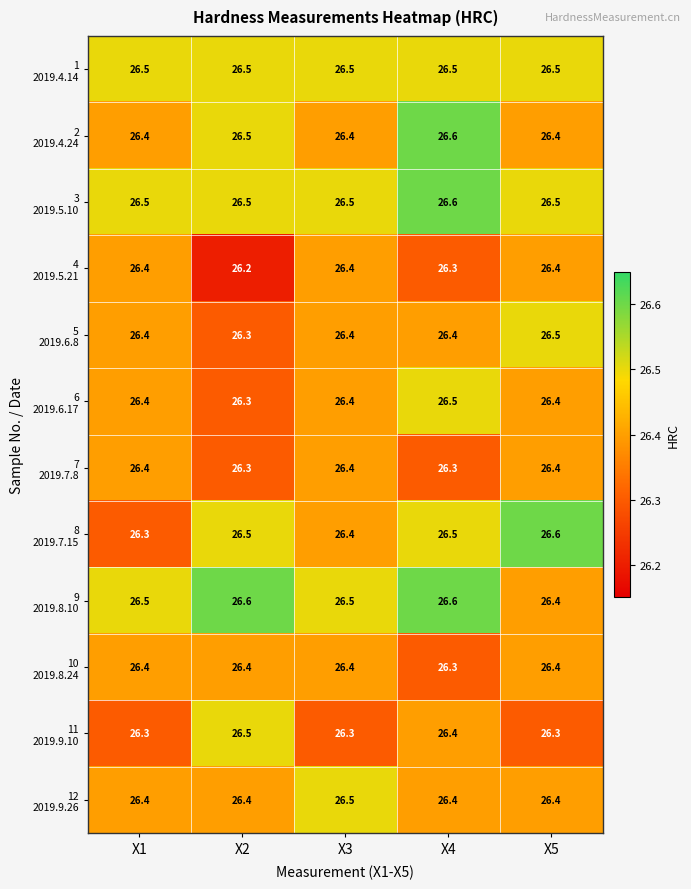

What is the total value across all series at X2?

317.0